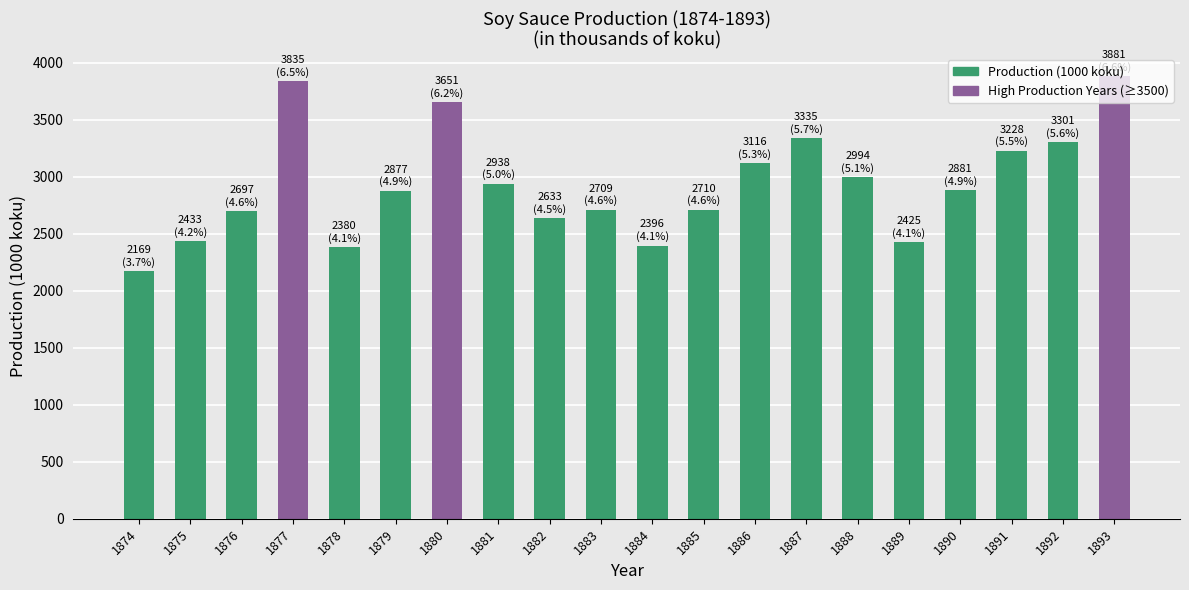

What is the maximum value shown in the chart?

3881